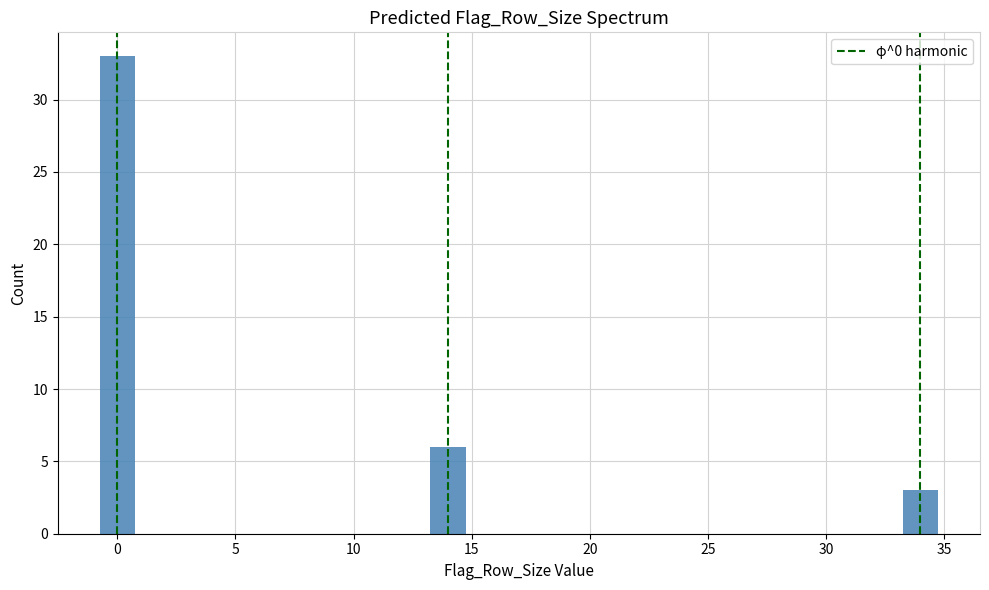

Reading left to right, what are all the values shown in this chart?

0=33	15=6	35=3